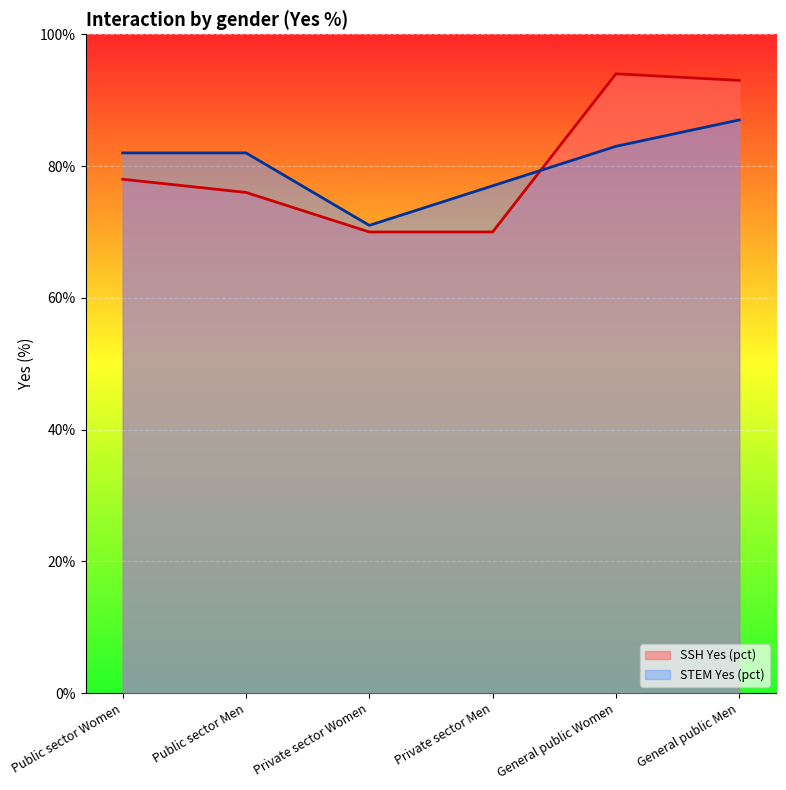

Does the chart display data point markers on the line(s)?

No